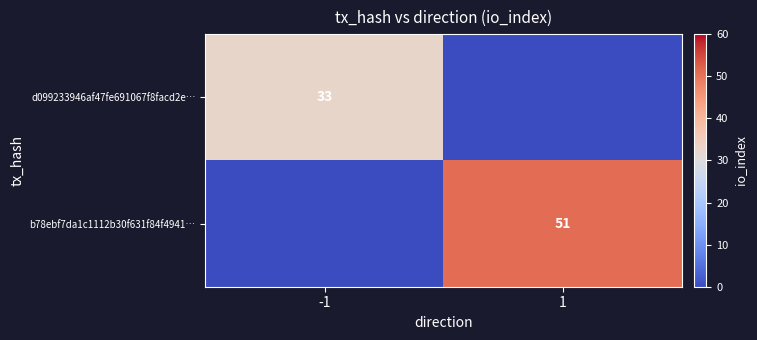

Which category has the lowest value in the d099233946af47fe691067f8facd2e… series?

1